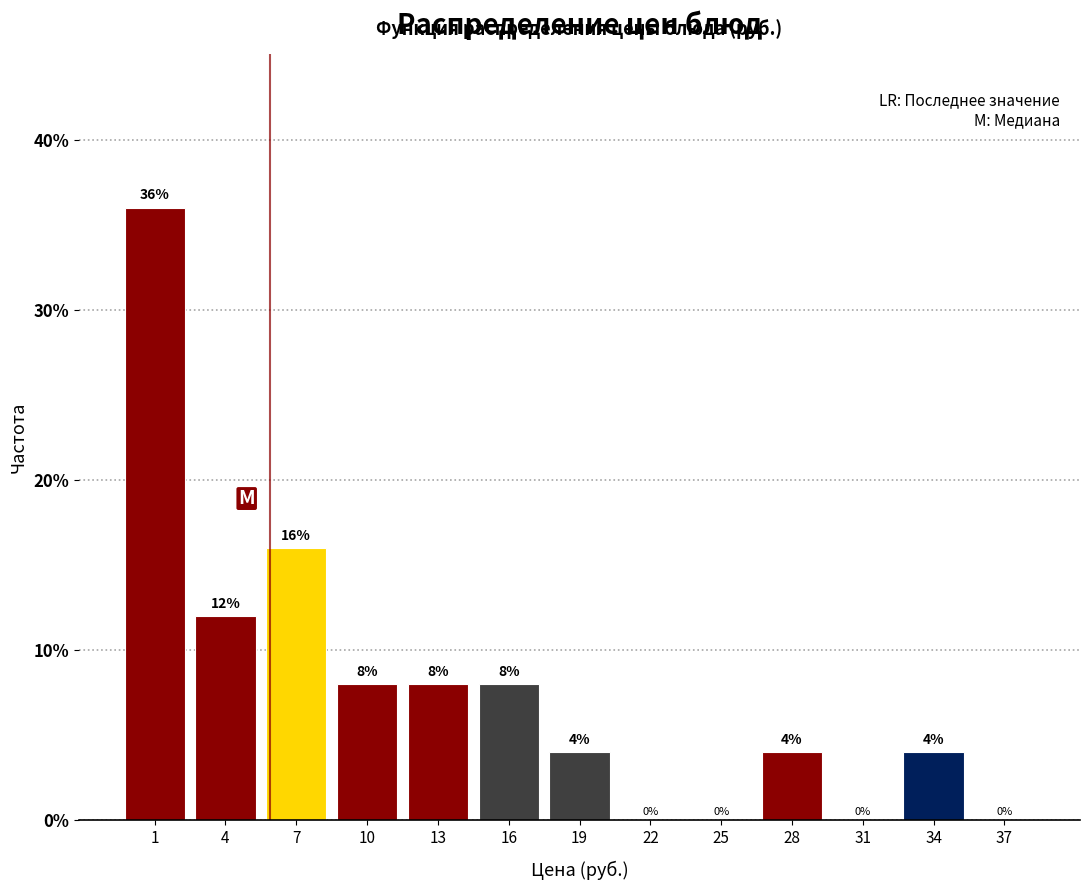

Reading right to left, extract all data points from this chart.

37=0	34=4	31=0	28=4	25=0	22=0	19=4	16=8	13=8	10=8	7=16	4=12	1=36